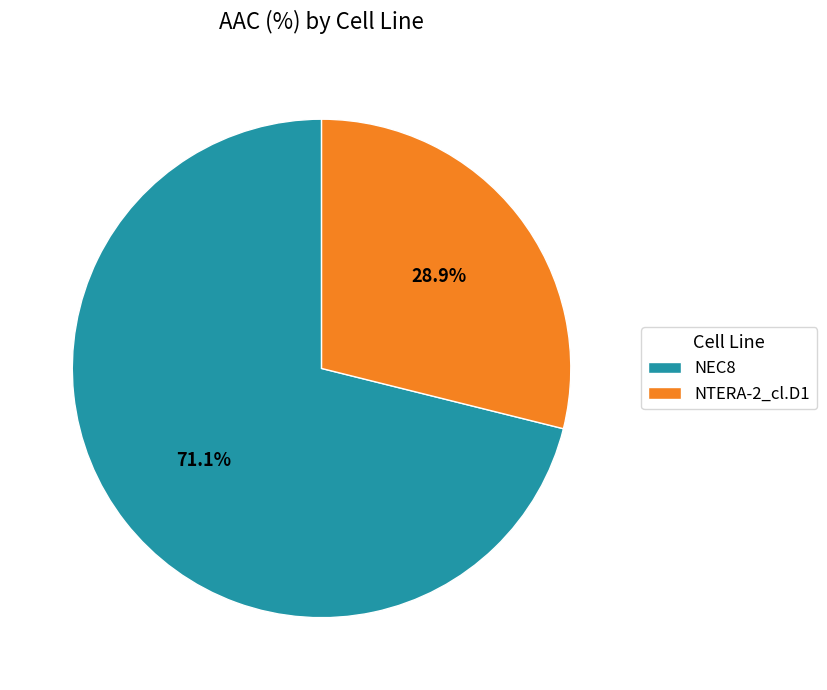

Which slice is the smallest?

NTERA-2_cl.D1